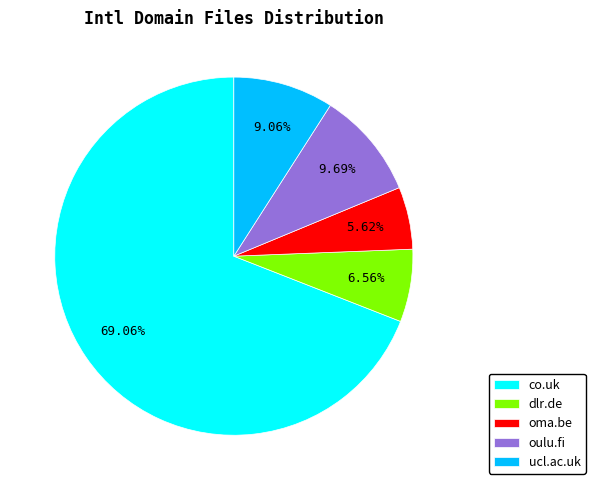

Which category has the biggest portion of the pie?

co.uk